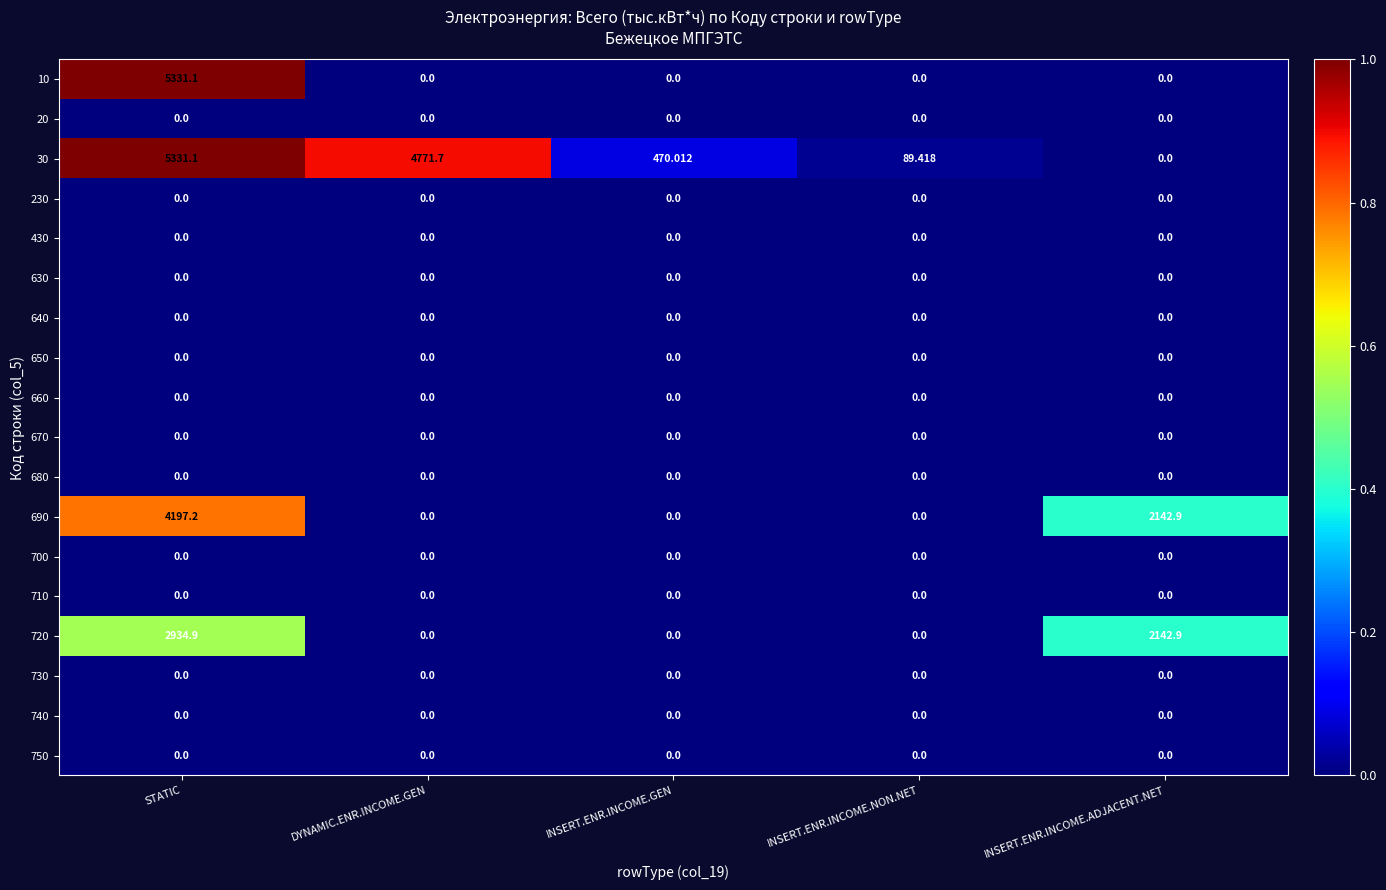

At which category is the sum across all series the highest?

STATIC